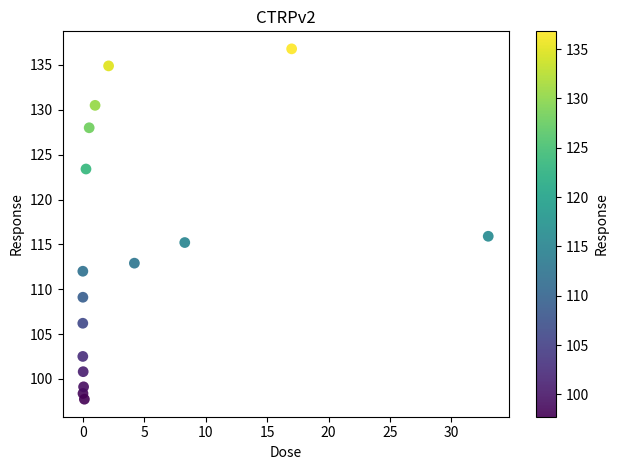

What Y value in the scatter plot is closest to 117?

115.9